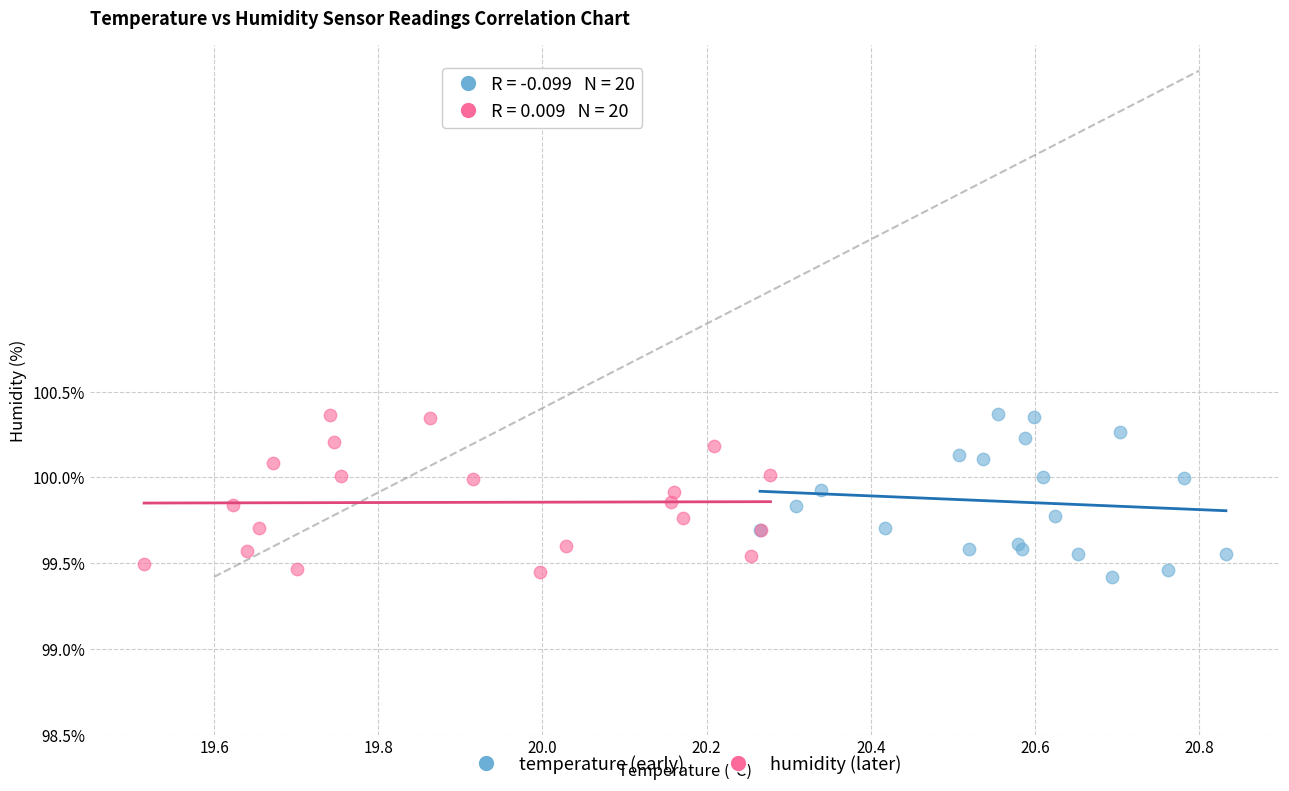

What are all the series names shown in the legend?

temperature (early), humidity (later)